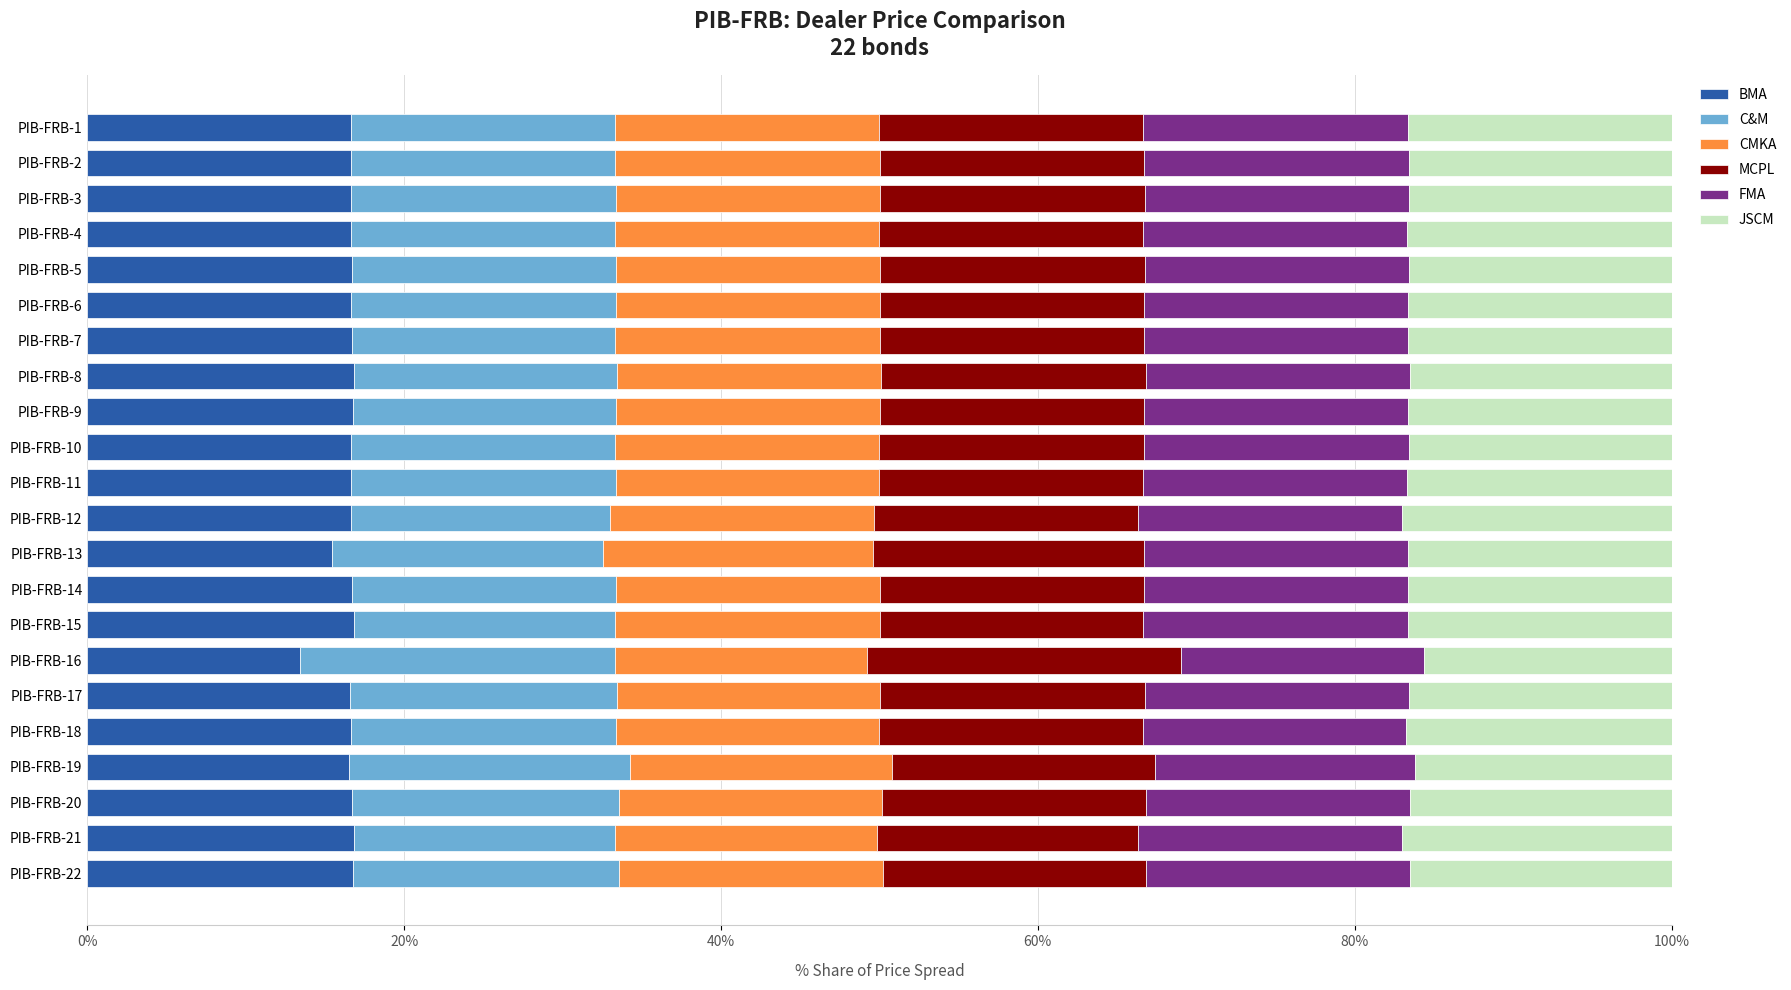

What is the sum of the BMA values at PIB-FRB-7 and PIB-FRB-11?

33.4